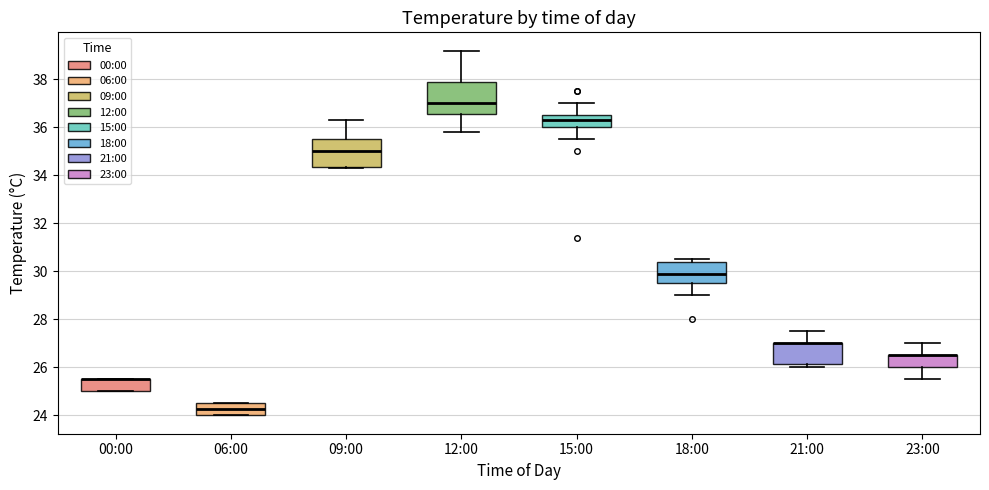

Reading left to right, read every box against the y-axis: the position of its median line, the range the box covers, and the ends of its whiskers. The values are not printed on the chart, so give them approximately, as read against the axis.

00:00: median 25.6 (drawn on the box's upper edge), box 25.0 to 25.6, whiskers 25.0 to 25.6
06:00: median 24.2, box 24.0 to 24.6, whiskers 24.0 to 24.6
09:00: median 35.0, box 34.4 to 35.6, whiskers 34.4 to 36.4
12:00: median 37.0, box 36.6 to 37.8, whiskers 35.8 to 39.2
15:00: median 36.4, box 36.0 to 36.6, whiskers 35.6 to 37.0
18:00: median 30.0, box 29.6 to 30.4, whiskers 29.0 to 30.6
21:00: median 27.0 (drawn on the box's upper edge), box 26.2 to 27.0, whiskers 26.0 to 27.6
23:00: median 26.6 (drawn on the box's upper edge), box 26.0 to 26.6, whiskers 25.6 to 27.0